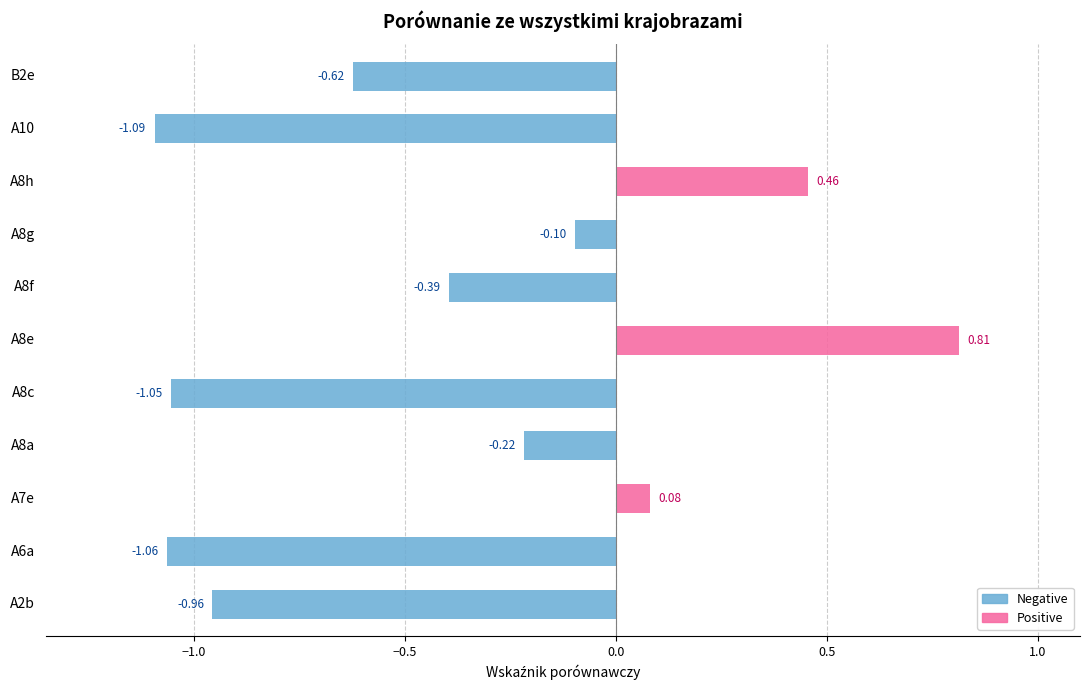

What is the greatest value displayed?

0.8